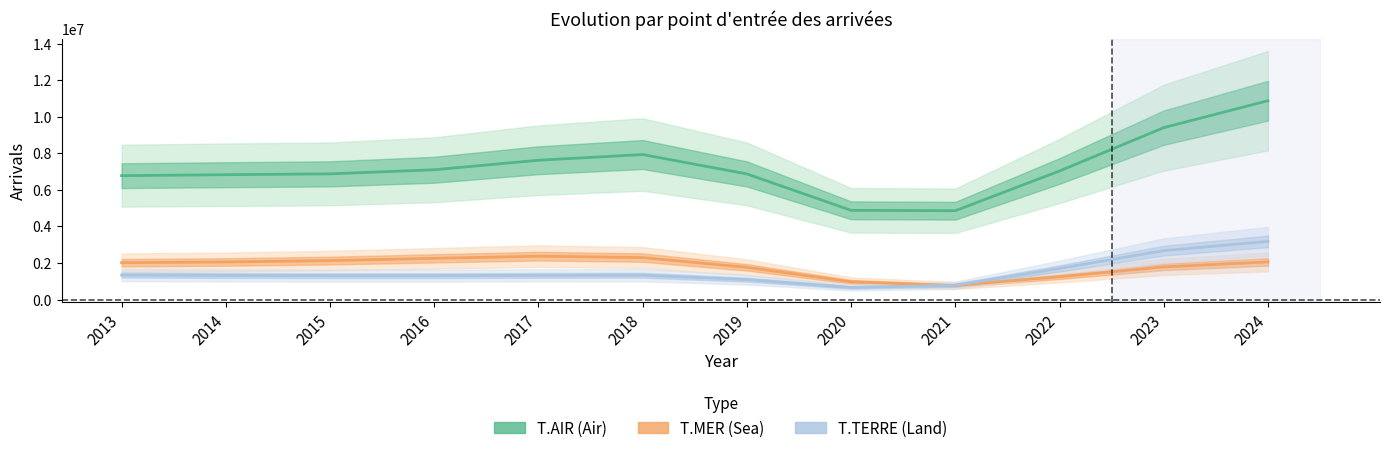

What is the value of the T.TERRE point at the 8th from the left?

658561.6